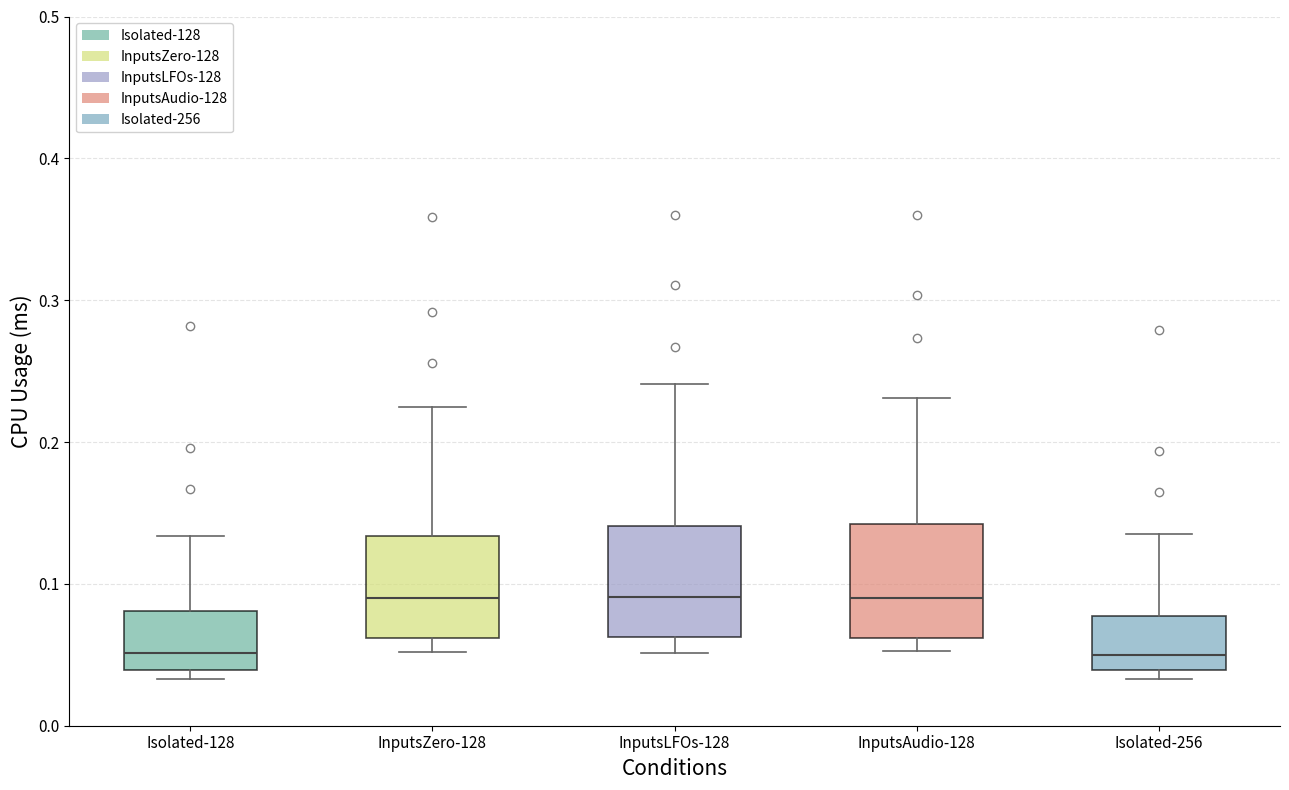

Reading left to right, read every box against the y-axis: the position of its median line, the range the box covers, and the ends of its whiskers. The values are not printed on the chart, so give them approximately, as read against the axis.

Isolated-128: median 0.05, box 0.04 to 0.08, whiskers 0.03 to 0.13
InputsZero-128: median 0.09, box 0.06 to 0.13, whiskers 0.05 to 0.23
InputsLFOs-128: median 0.09, box 0.06 to 0.14, whiskers 0.05 to 0.24
InputsAudio-128: median 0.09, box 0.06 to 0.14, whiskers 0.05 to 0.23
Isolated-256: median 0.05, box 0.04 to 0.08, whiskers 0.03 to 0.14